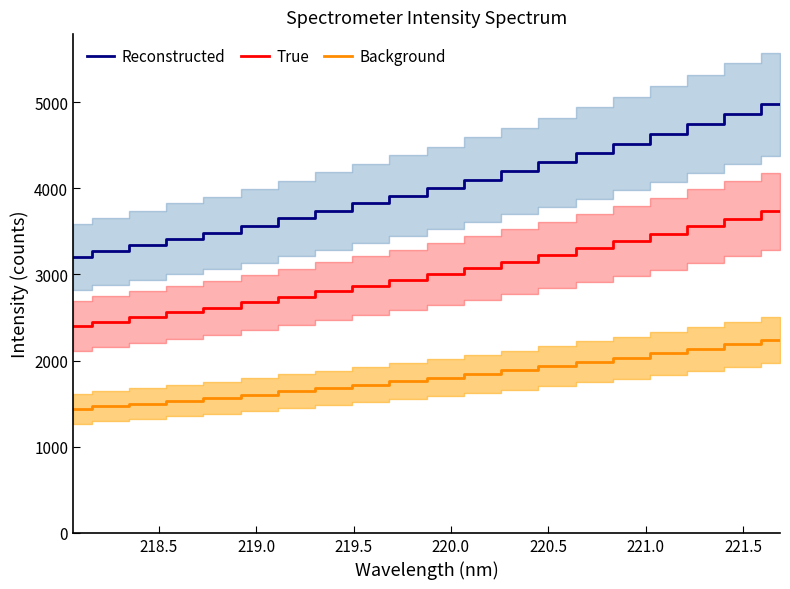

What is the difference between the maximum and second lowest values in the Background series?

769.2